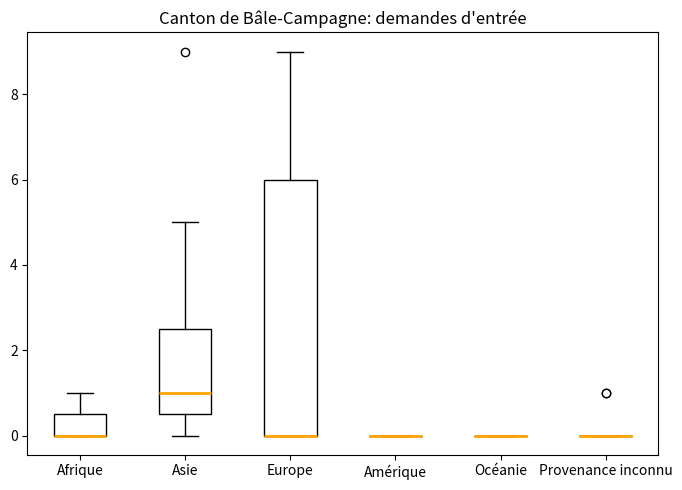

Reading left to right, transcribe this box plot: for each box, give where its median line is, the range the box spans, and where its two whiskers end, as read against the y-axis. The values are not printed on the chart, so give them approximately, as read against the axis.

Afrique: median 0.0 (drawn on the box's lower edge), box 0.0 to 0.6, whiskers 0.0 to 1.0
Asie: median 1.0, box 0.6 to 2.6, whiskers 0.0 to 5.0
Europe: median 0.0 (drawn on the box's lower edge), box 0.0 to 6.0, whiskers 0.0 to 9.0
Amérique: box collapsed to a line at 0.0, whiskers 0.0 to 0.0
Océanie: box collapsed to a line at 0.0, whiskers 0.0 to 0.0
Provenance inconnu: box collapsed to a line at 0.0, whiskers 0.0 to 0.0